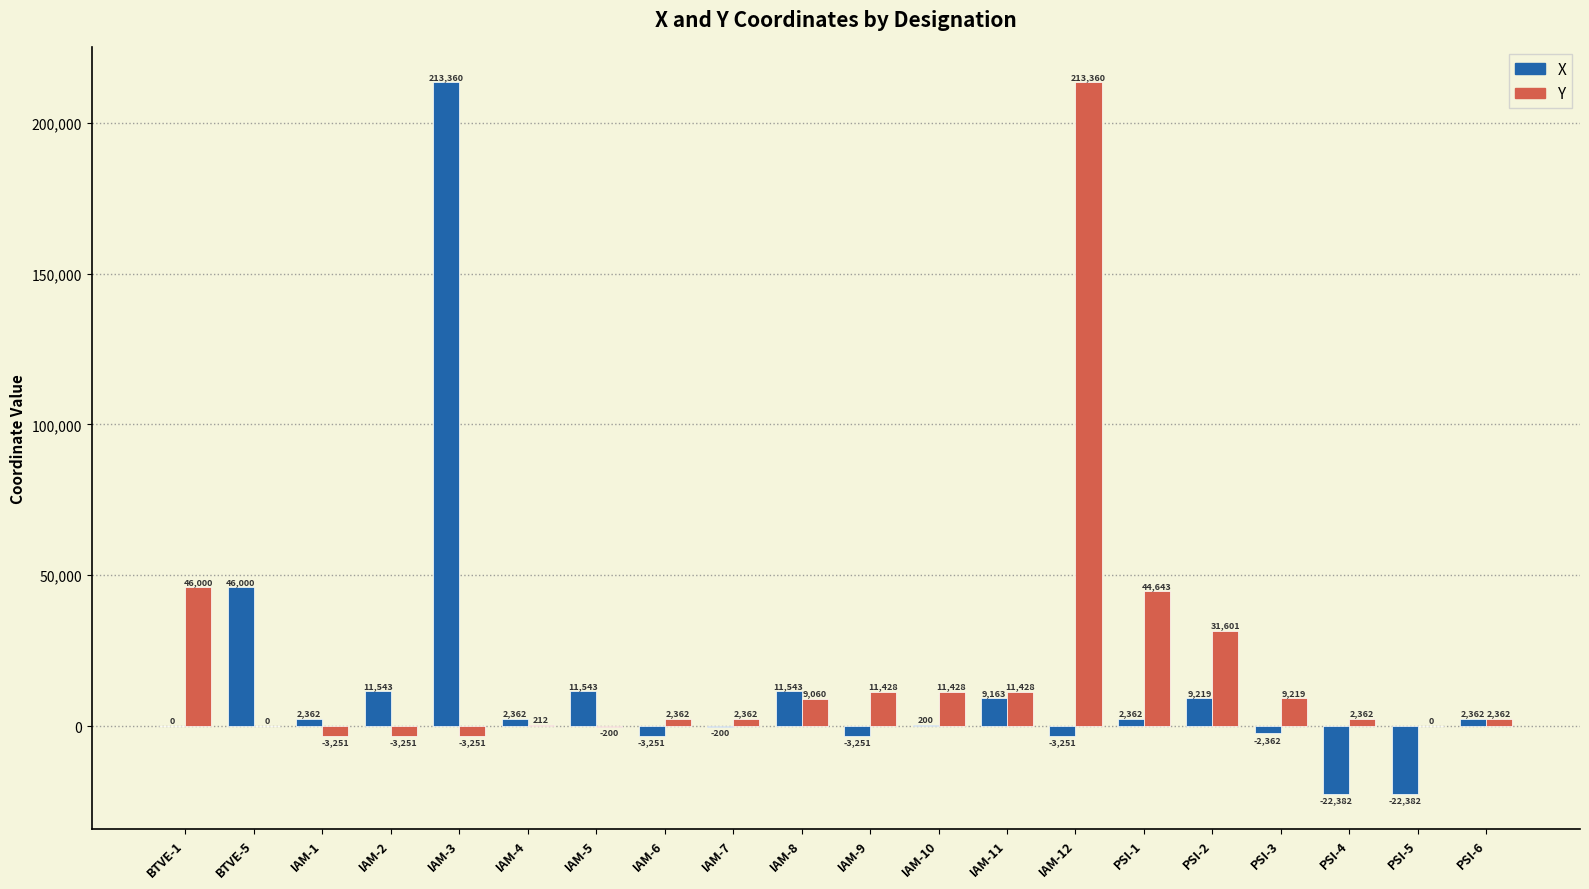

Where is Y nearest to the value 105054?

BTVE-1